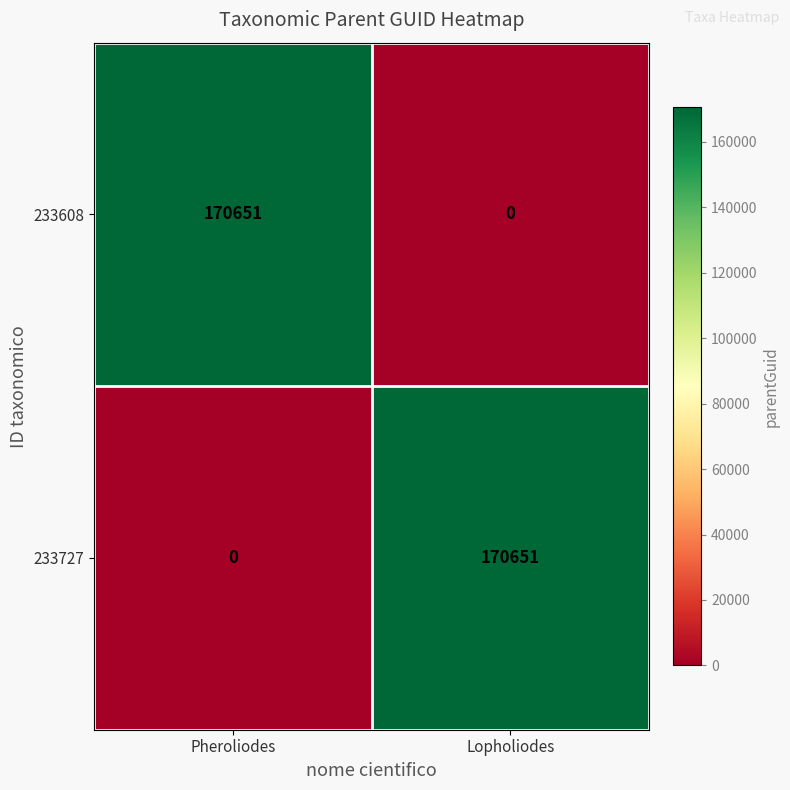

Reading left to right, extract all data points from this chart.

233608: Pheroliodes=170651	Lopholiodes=0
233727: Pheroliodes=0	Lopholiodes=170651